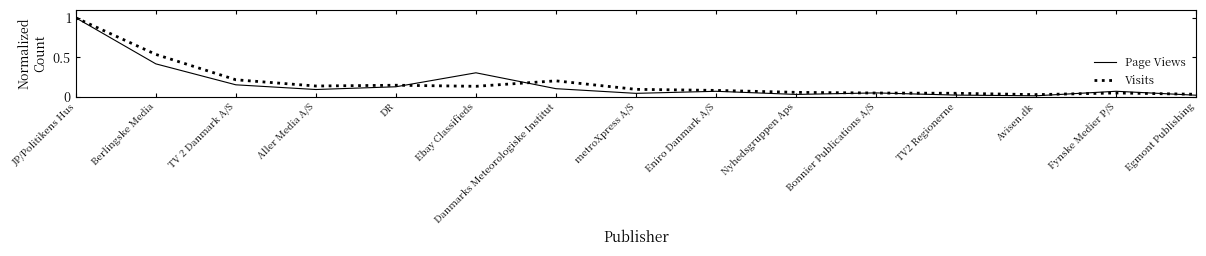

Is it true that Page Views equals 0.0 at DR?

False